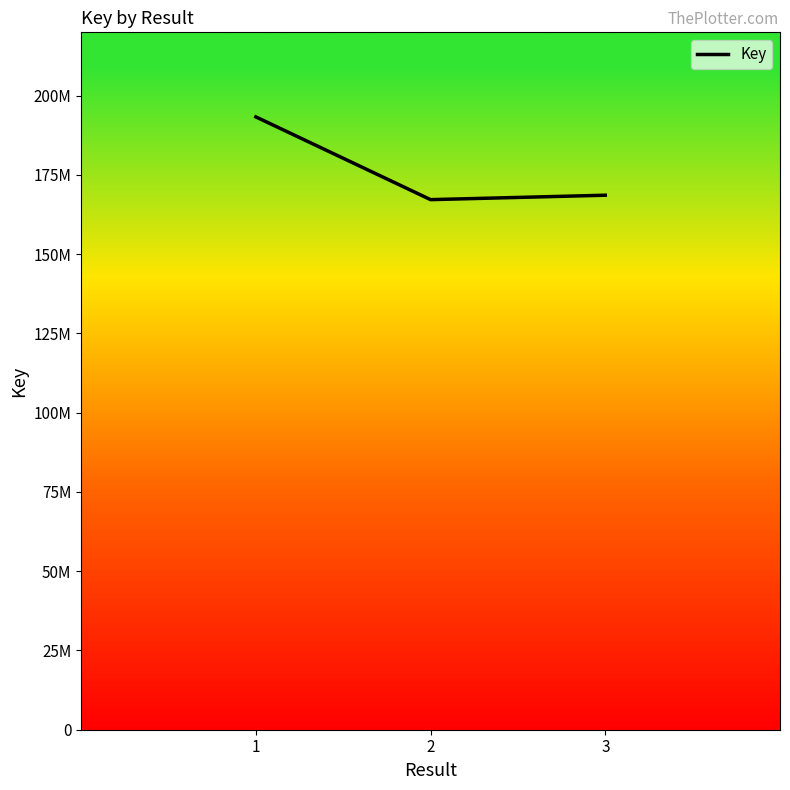

Is this an area chart (filled region under the line)?

No